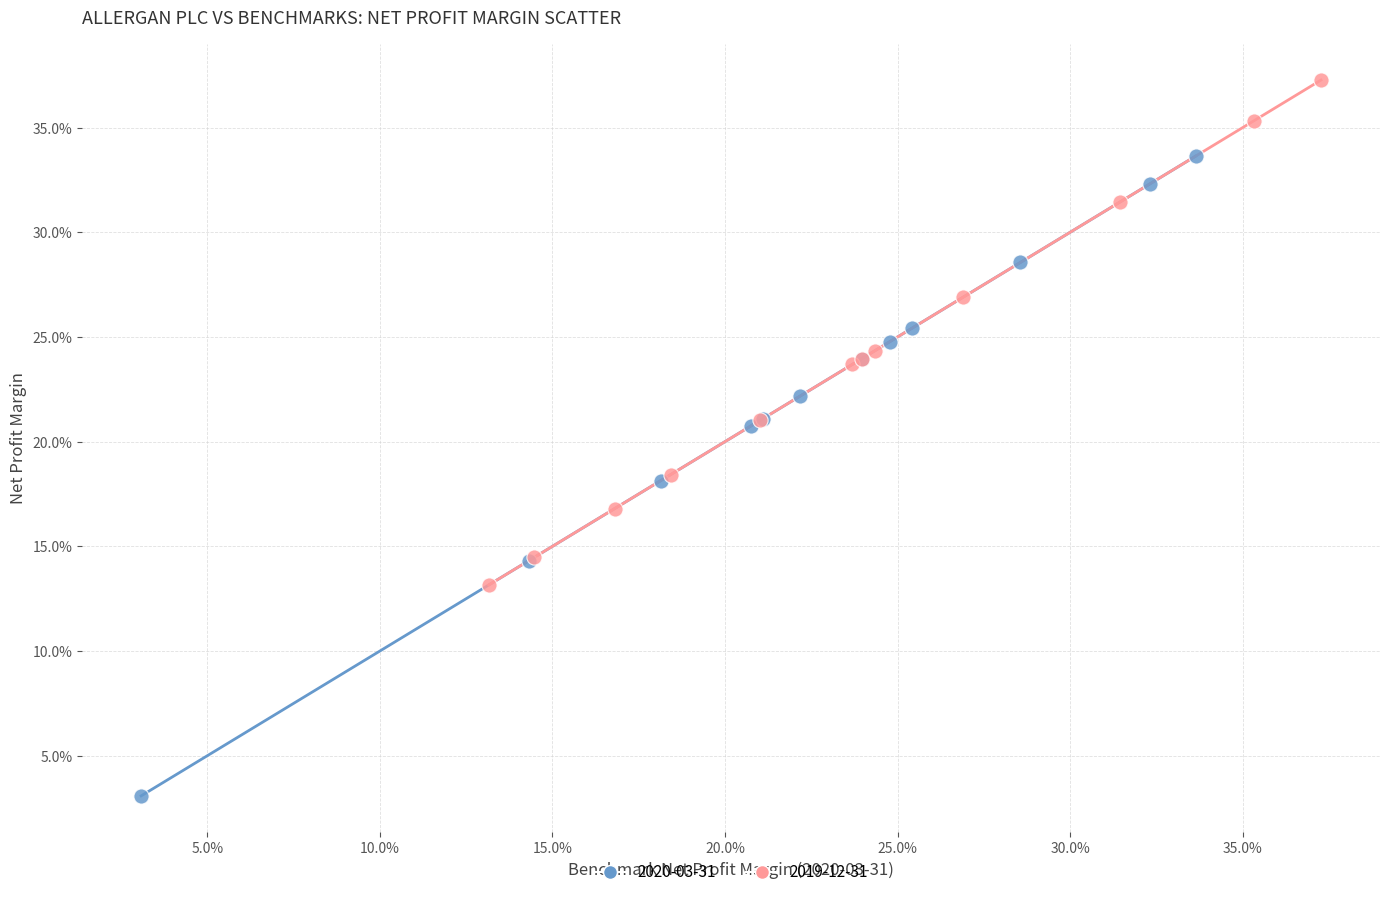

What are all the series names shown in the legend?

2020-03-31, 2019-12-31